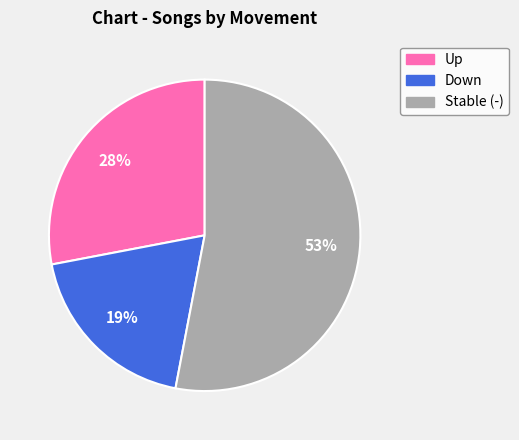

Is there any slice that represents more than half of the pie?

Yes